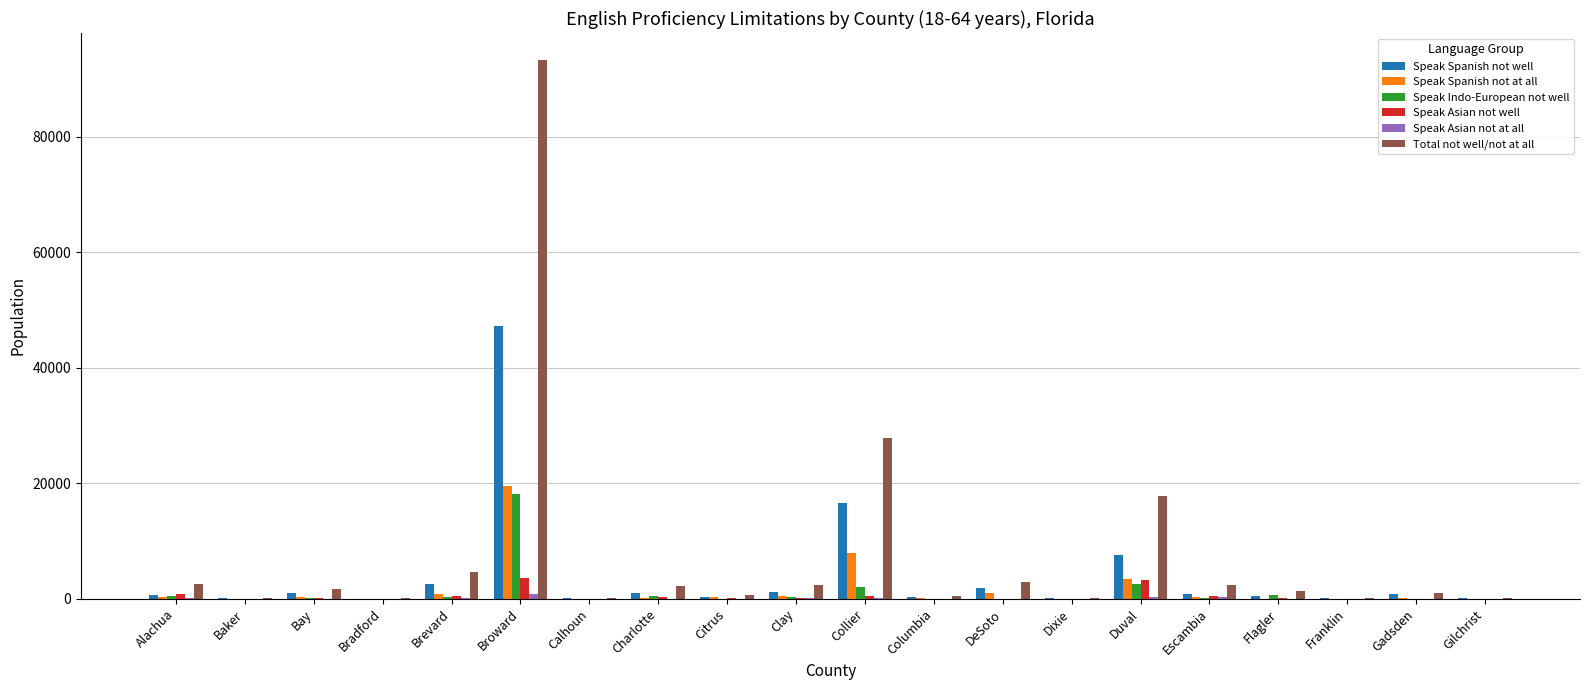

At which label does Total not well/not at all reach its peak?

Broward